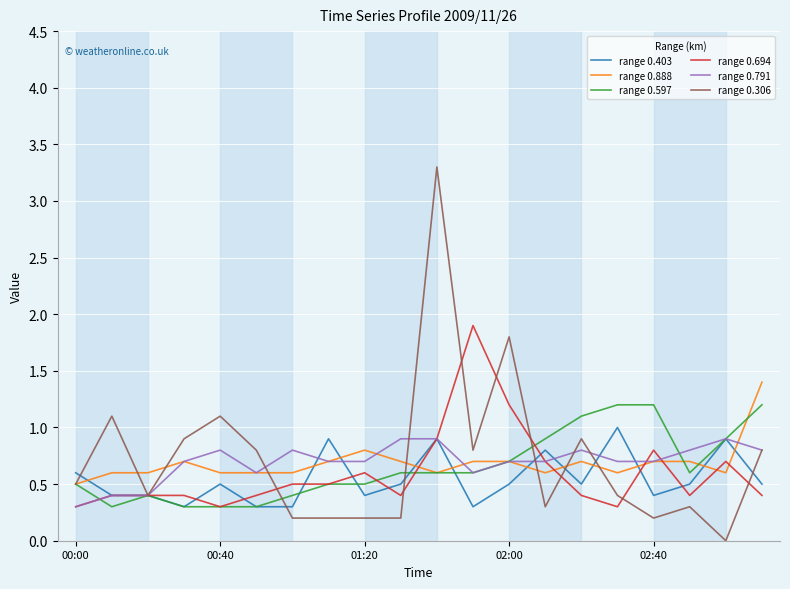

What is the lowest value of the range 0.888 series?

0.5